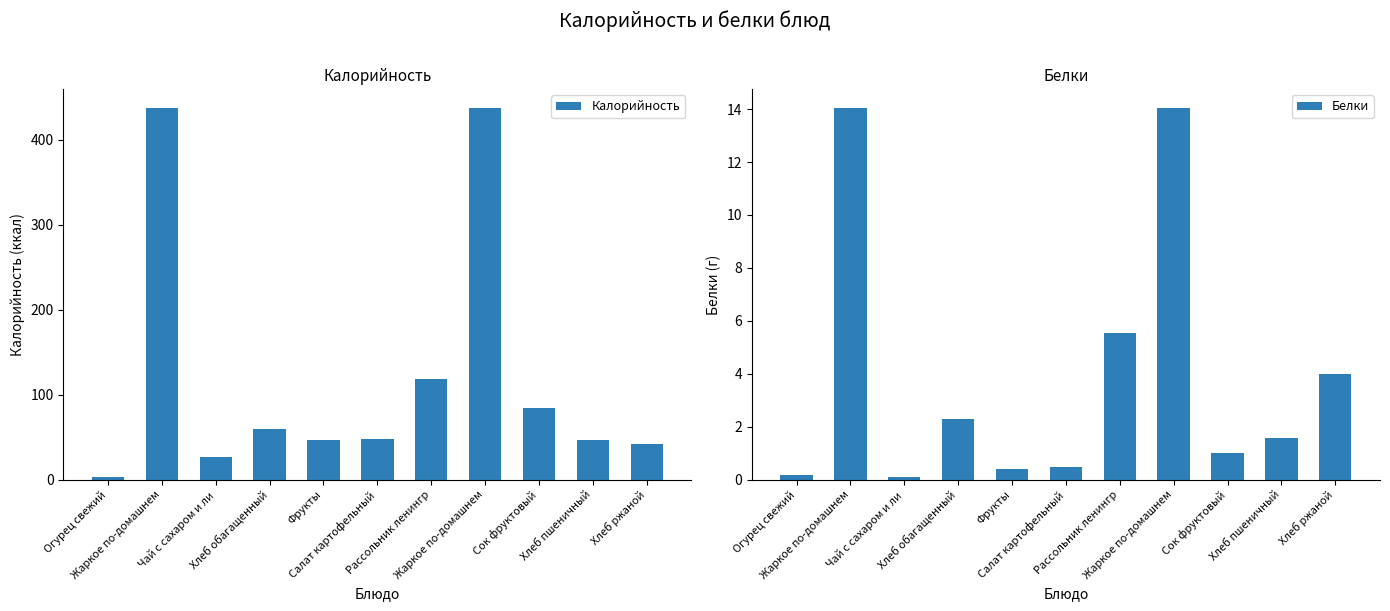

What is the lowest value of the Белки series?

0.1